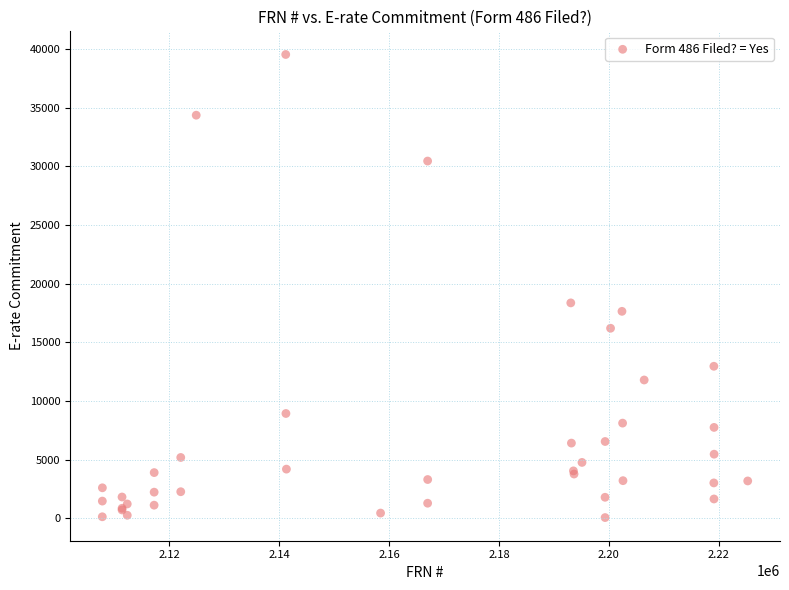

What Y value in the scatter plot is closest to 19796?

18360.0